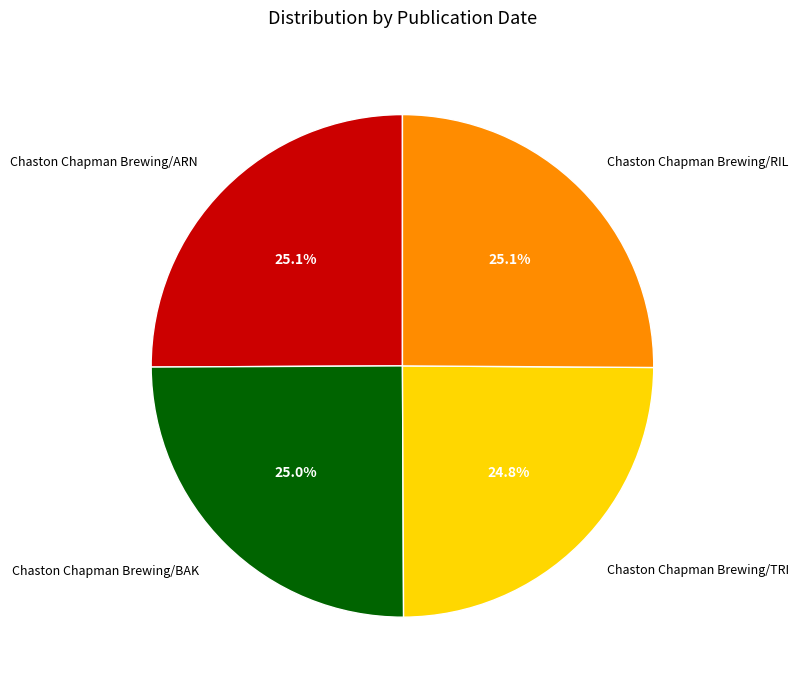

Does Chaston Chapman Brewing/TRI account for over 50% of the chart?

No